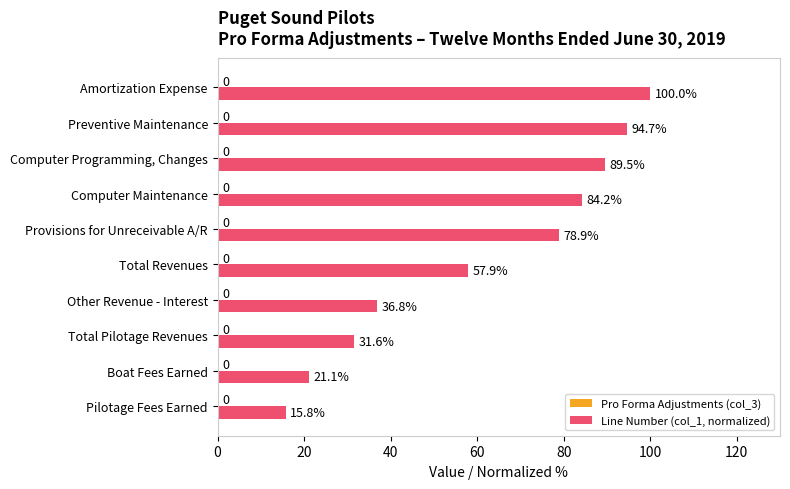

What is the approximate value at Preventive Maintenance?

94.7